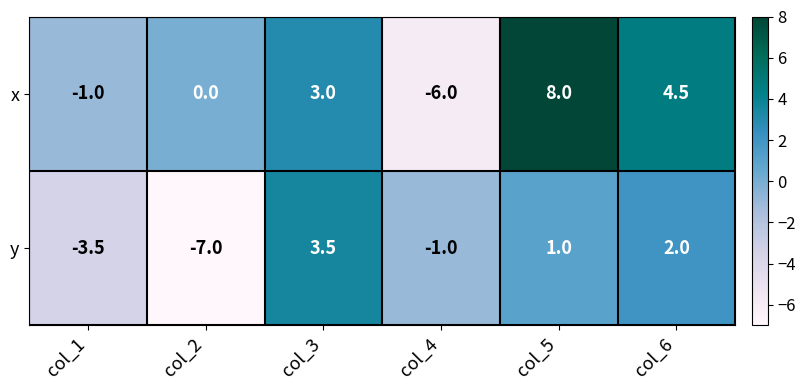

What is the total value across all series at col_6?

6.5